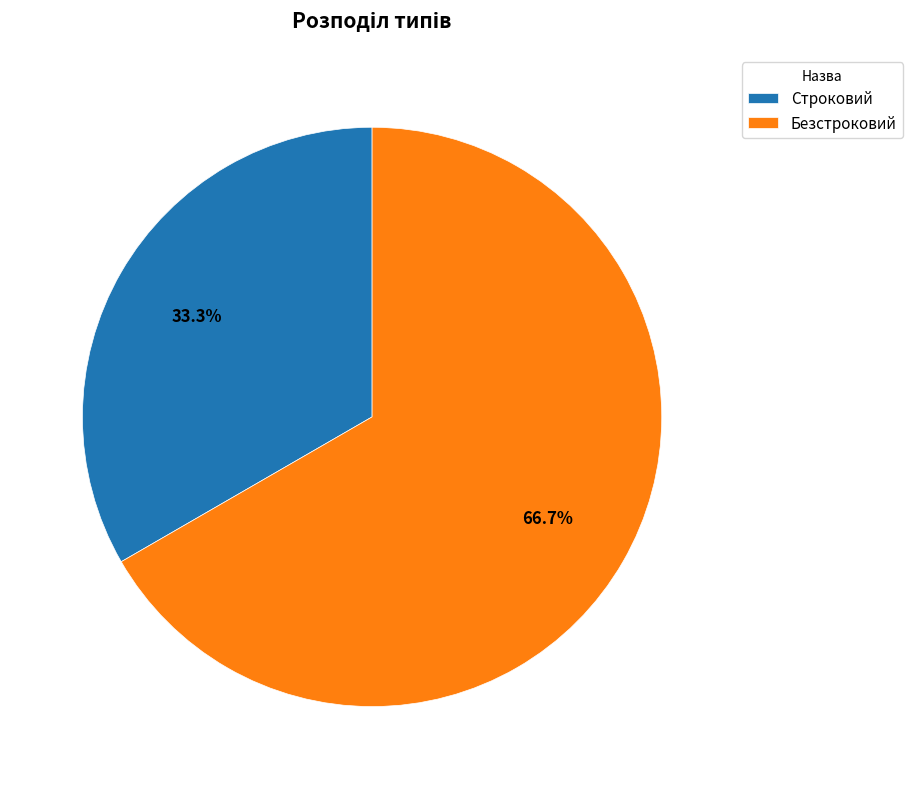

To the nearest percent, what is the difference between the largest and smallest slice percentages?

33%